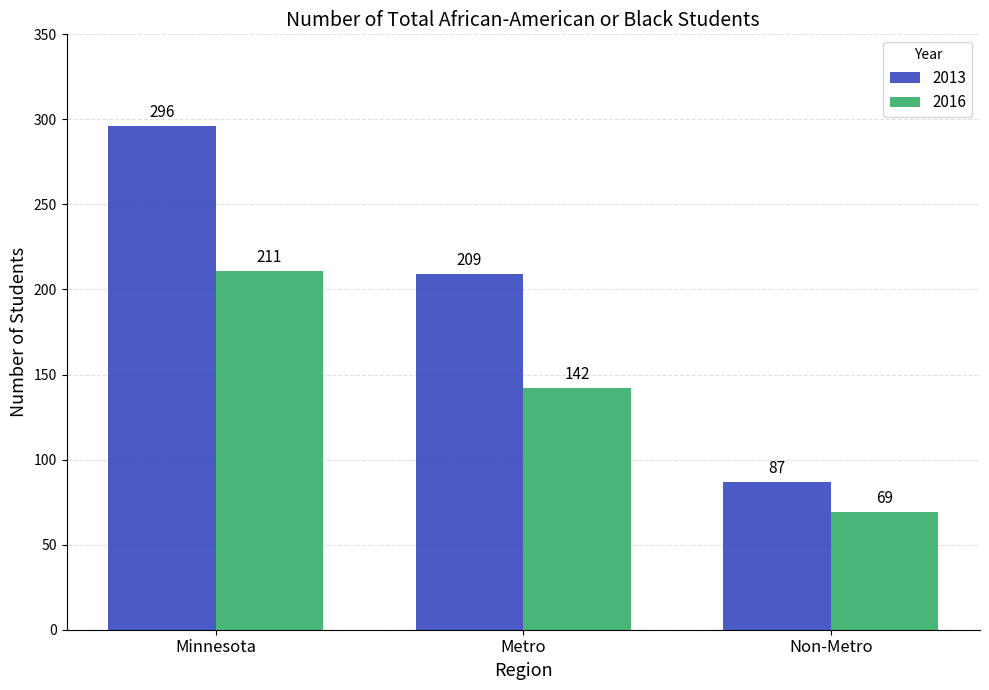

Which category has the lowest value in the 2016 series?

Non-Metro